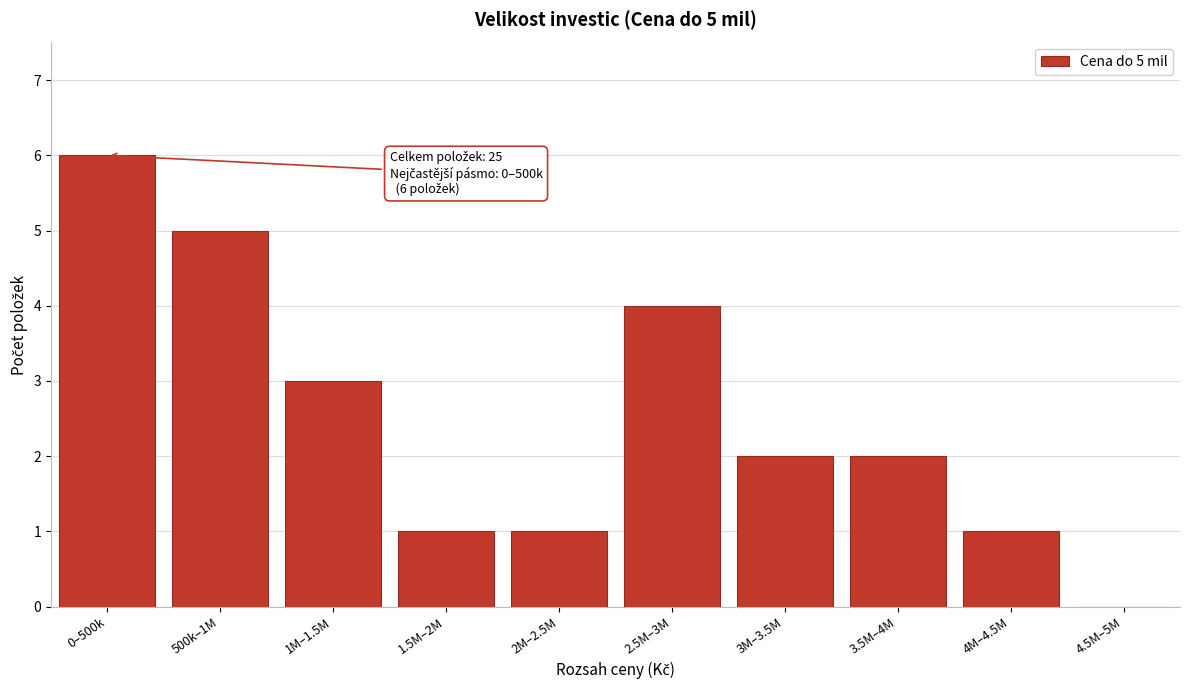

Reading left to right, what are all the values shown in this chart?

0–500k=6	500k–1M=5	1M–1.5M=3	1.5M–2M=1	2M–2.5M=1	2.5M–3M=4	3M–3.5M=2	3.5M–4M=2	4M–4.5M=1	4.5M–5M=0